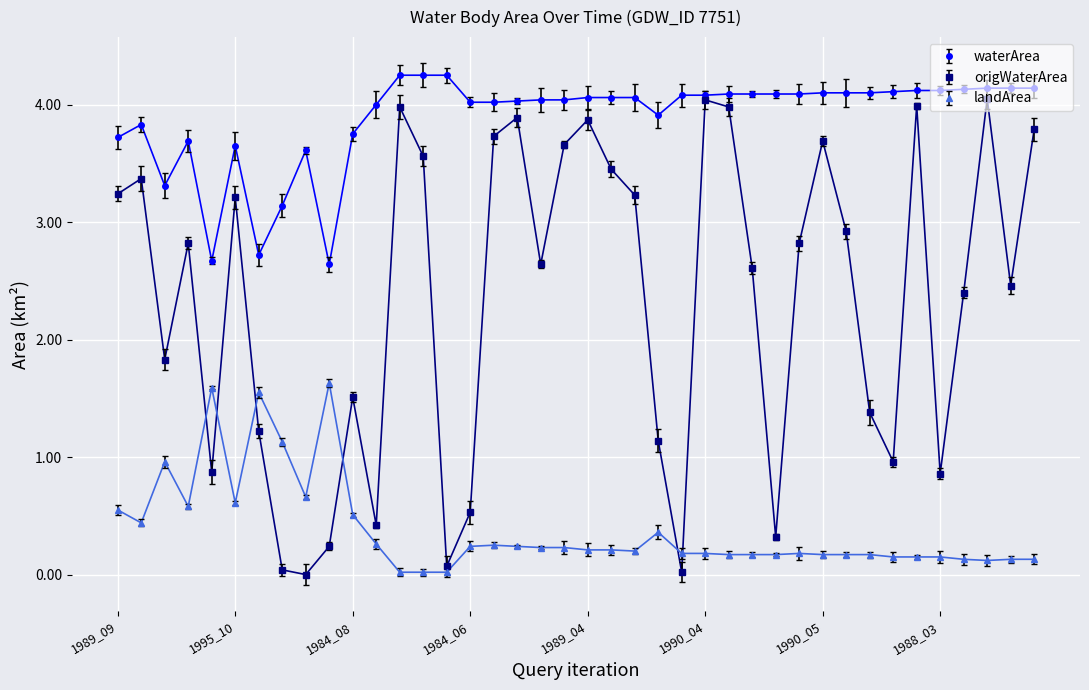

Does the chart display data point markers on the line(s)?

Yes